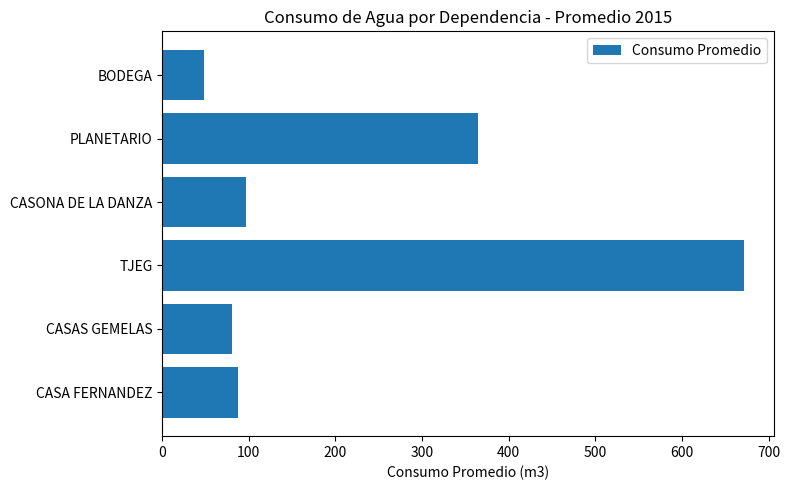

Reading bottom to top, extract all data points from this chart.

88.1	80.1	672.3	96.7	365.1	48.4